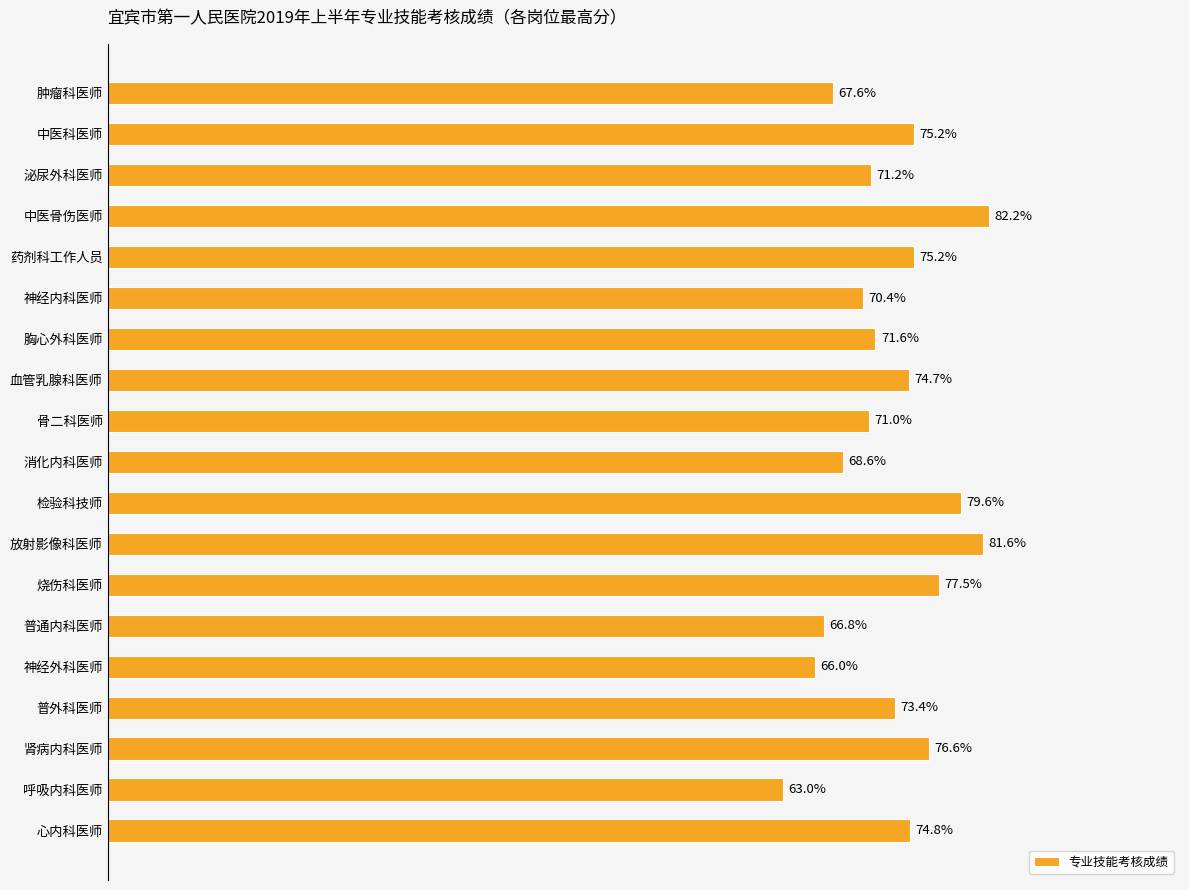

Which has a higher value, 泌尿外科医师 or 血管乳腺科医师?

血管乳腺科医师